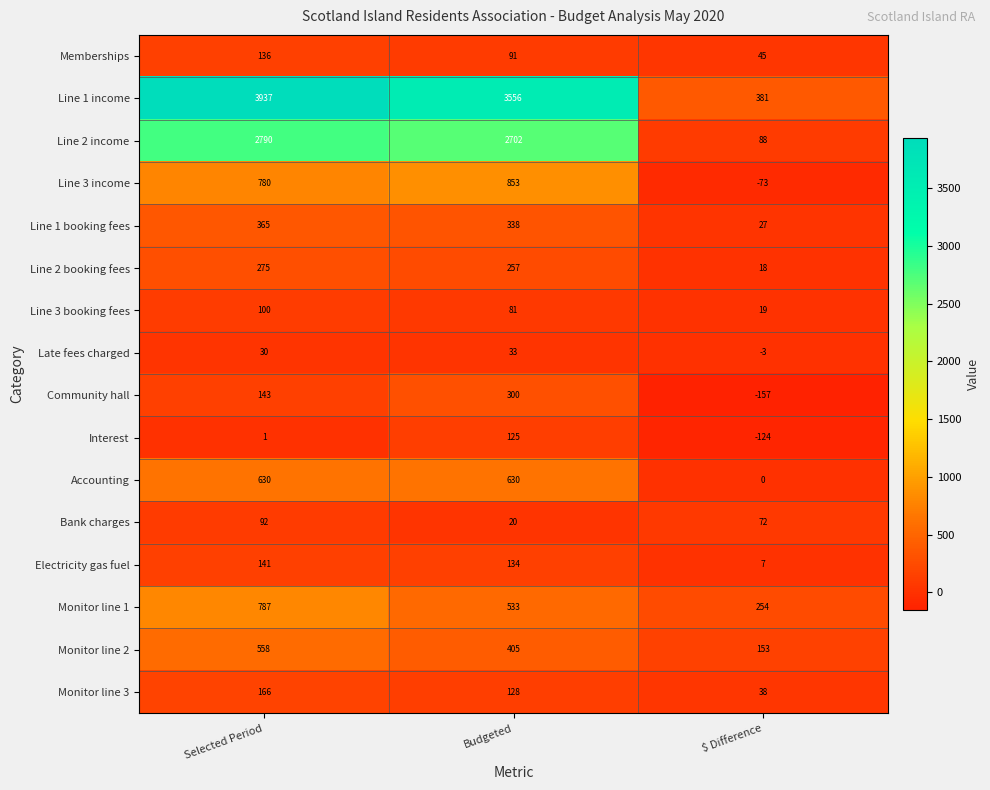

At which label is Monitor line 1 closest to 520?

Budgeted